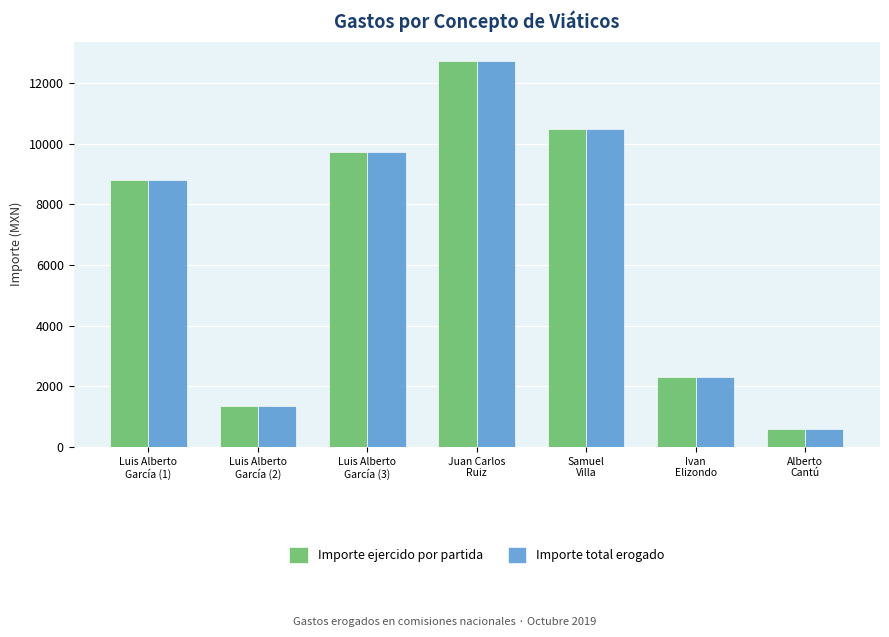

Count the number of data series in this chart.

2